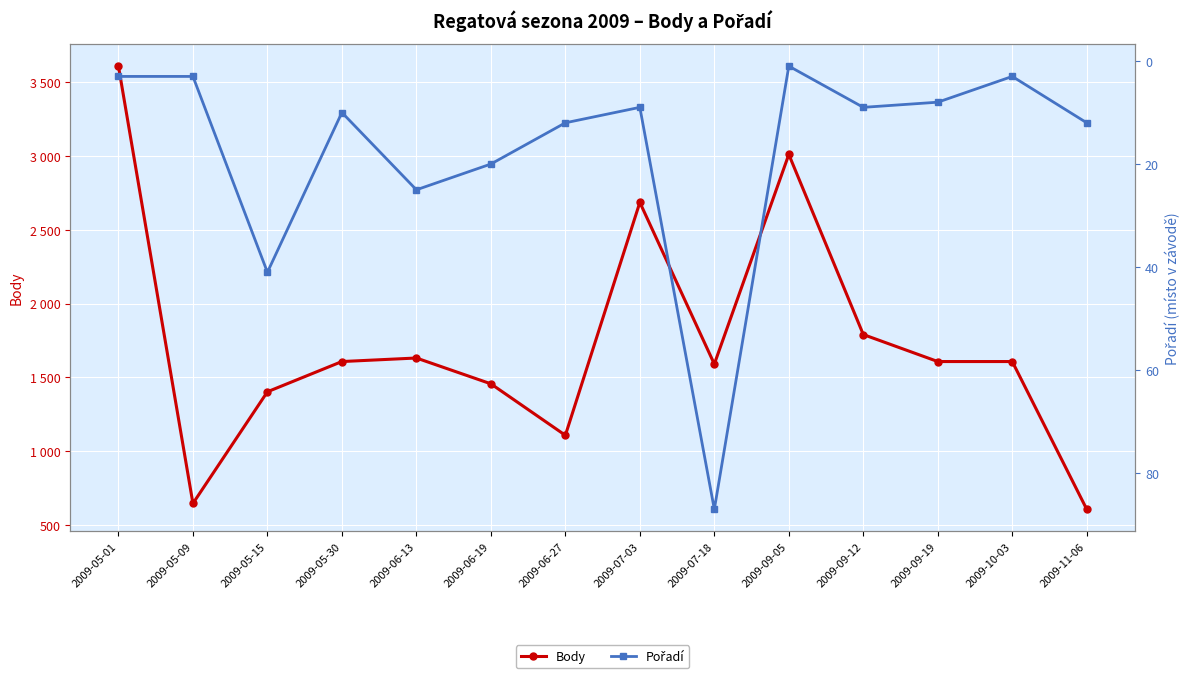

How many lines are shown in the chart?

2